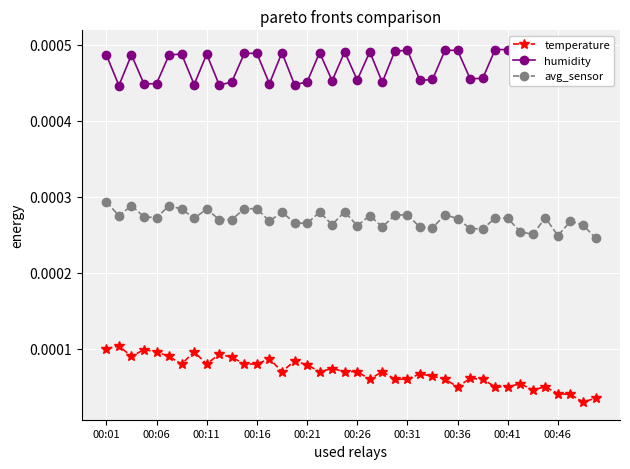

True or false: temperature has more than 1 interior local peaks.

True